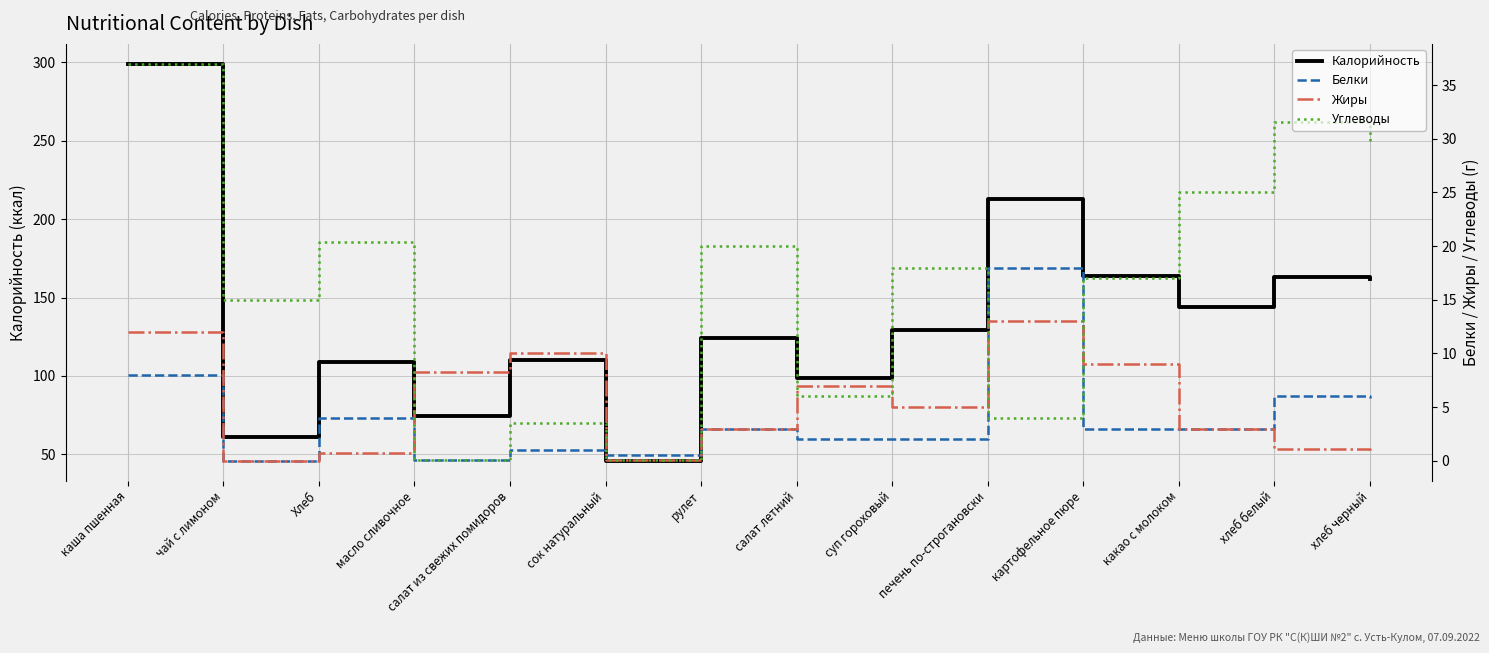

What is the greatest value displayed?

299.0